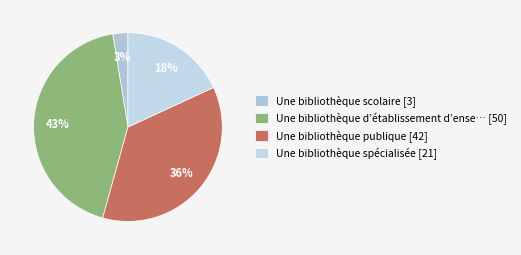

Rank the categories by value from lowest to highest.

Une bibliothèque scolaire [3], Une bibliothèque spécialisée [21], Une bibliothèque publique [42], Une bibliothèque d’établissement d’ense… [50]